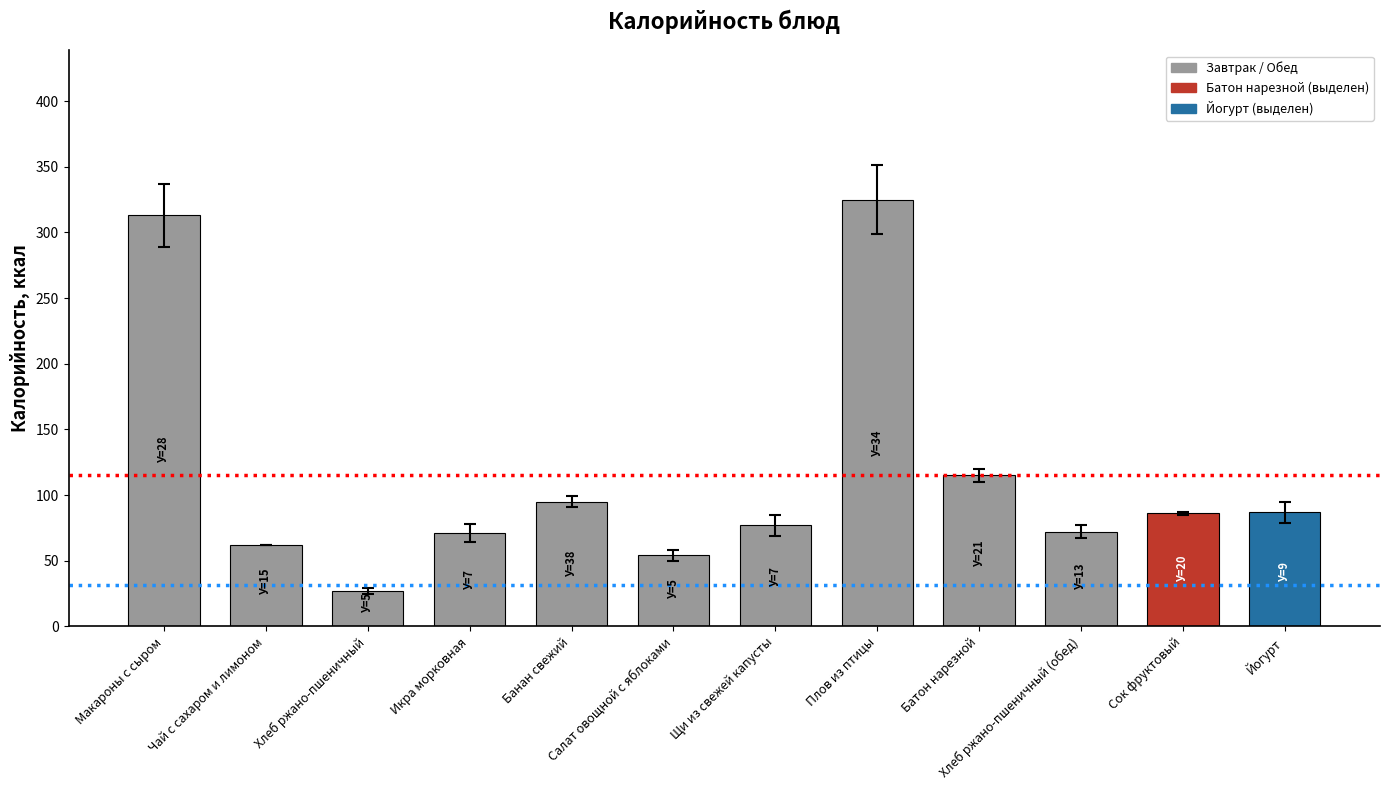

Between Икра морковная and Сок фруктовый, which is larger?

Сок фруктовый